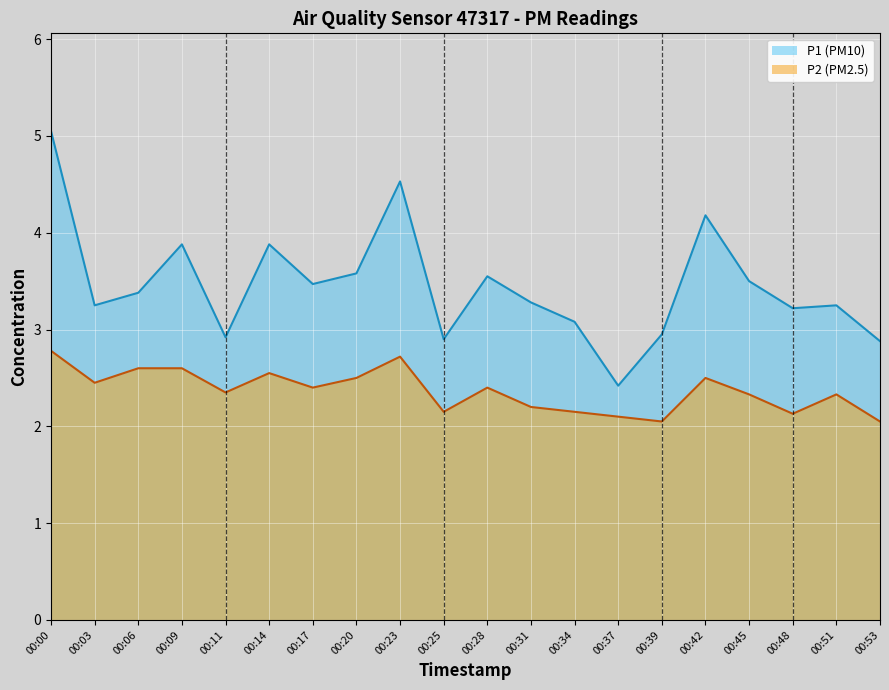

Reading left to right, what are all the values shown in this chart?

P1: 5.0	3.2	3.4	3.9	2.9	3.9	3.5	3.6	4.5	2.9	3.5	3.3	3.1	2.4	3.0	4.2	3.5	3.2	3.2	2.9
P2: 2.8	2.5	2.6	2.6	2.4	2.5	2.4	2.5	2.7	2.1	2.4	2.2	2.1	2.1	2.0	2.5	2.3	2.1	2.3	2.0